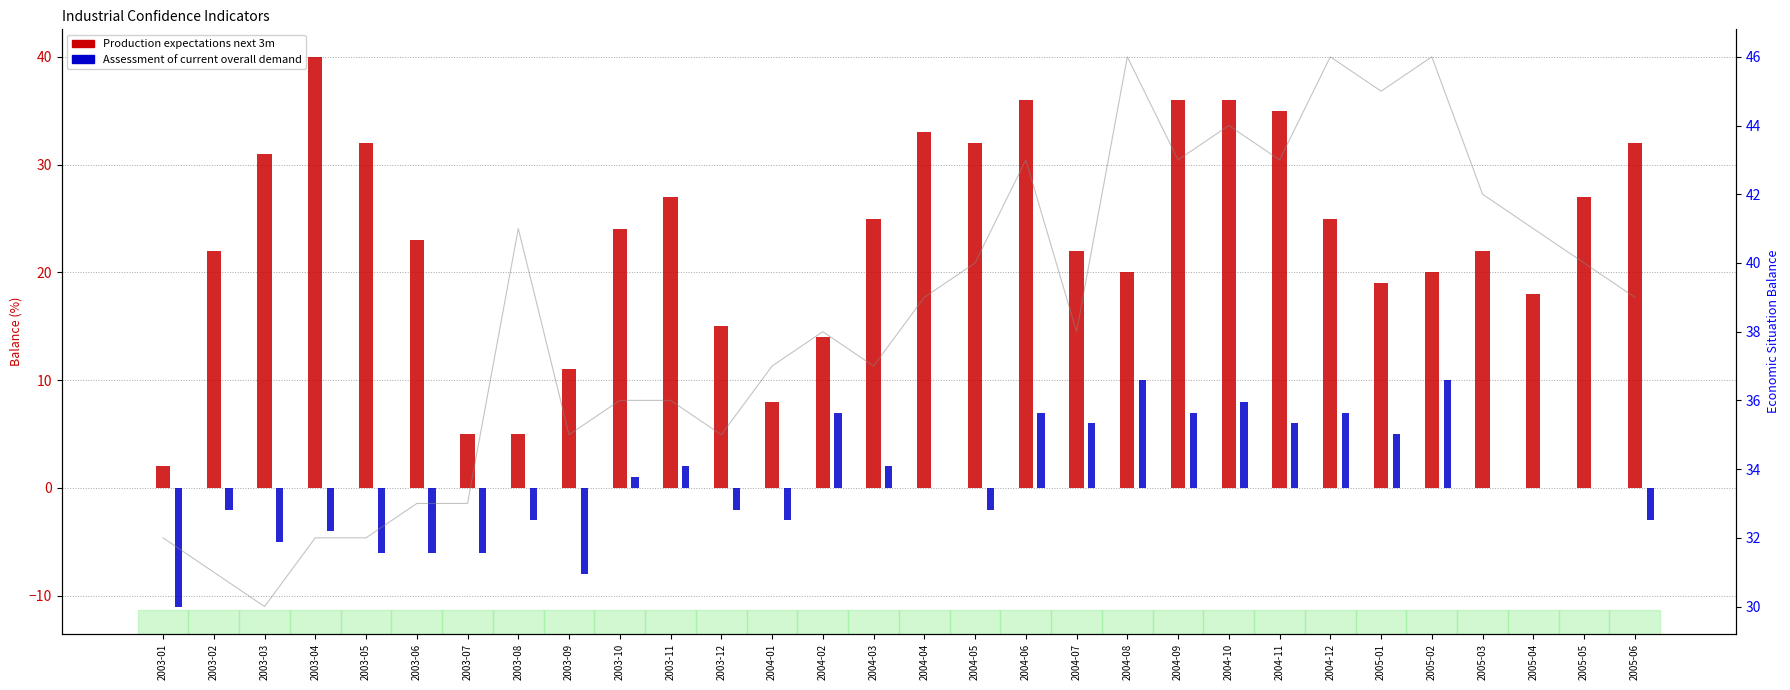

How many data points does each series have?

30